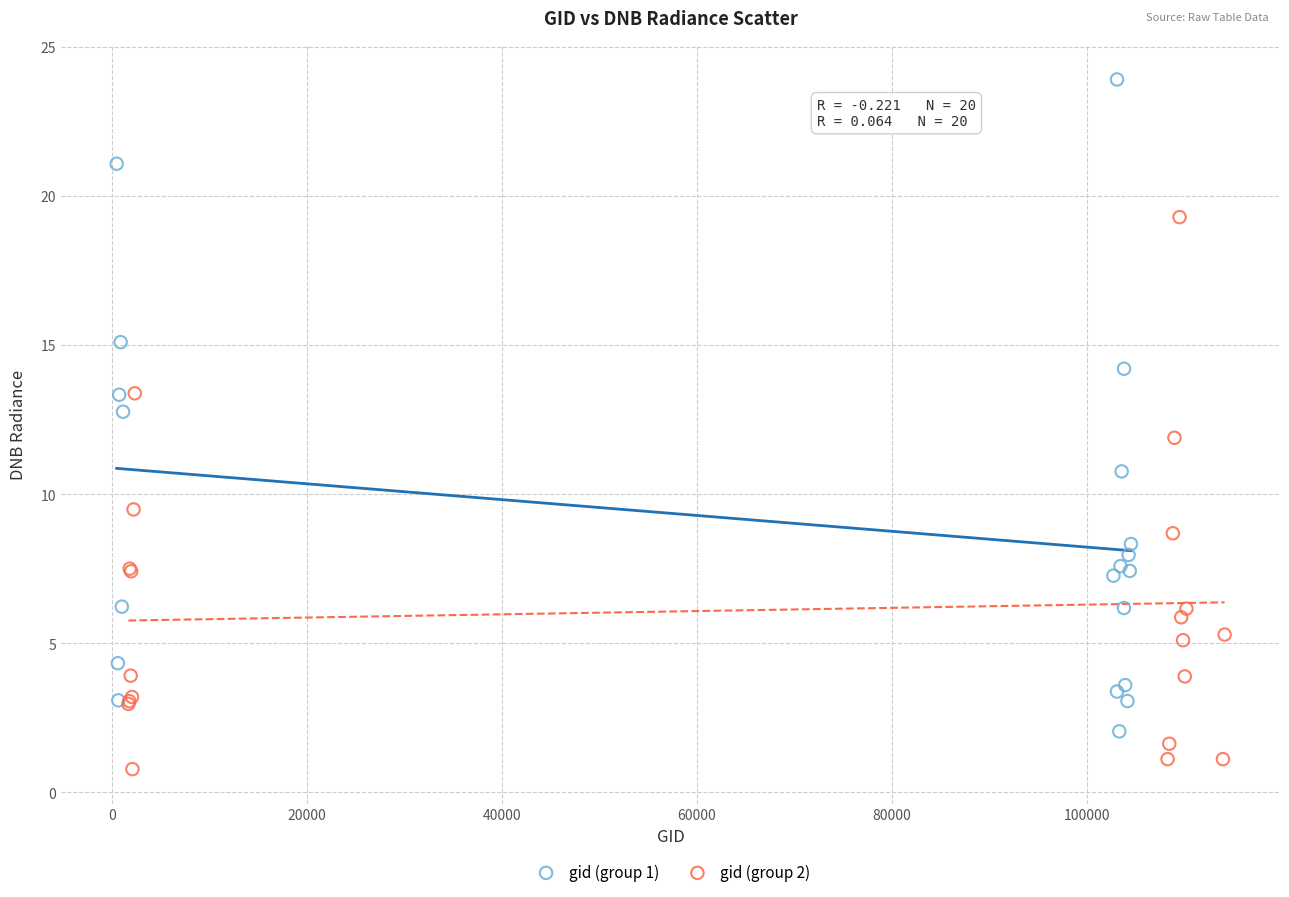

Which series contains the highest Y value?

gid (group 1)